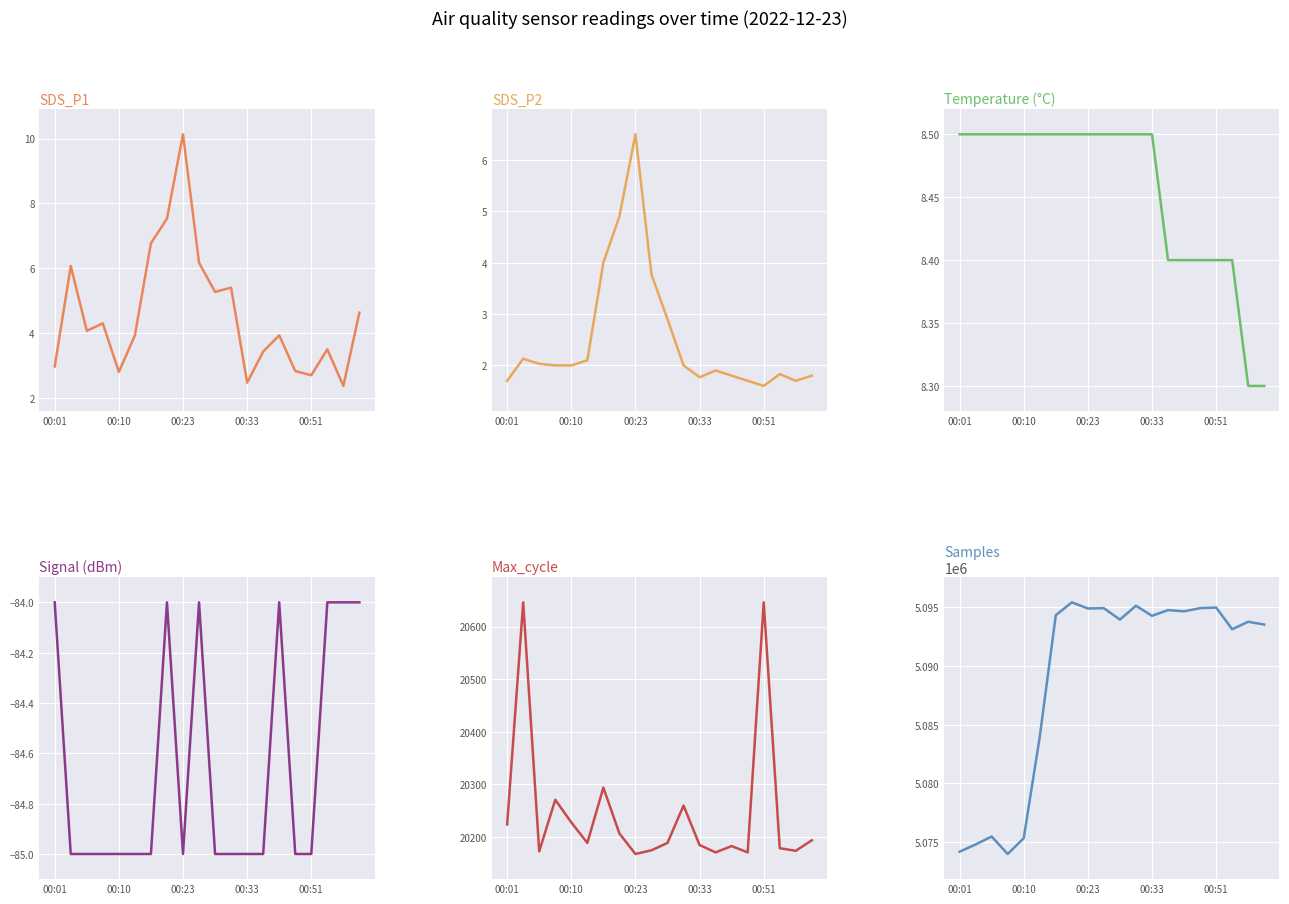

How many data points in SDS_P1 are above 4?

10